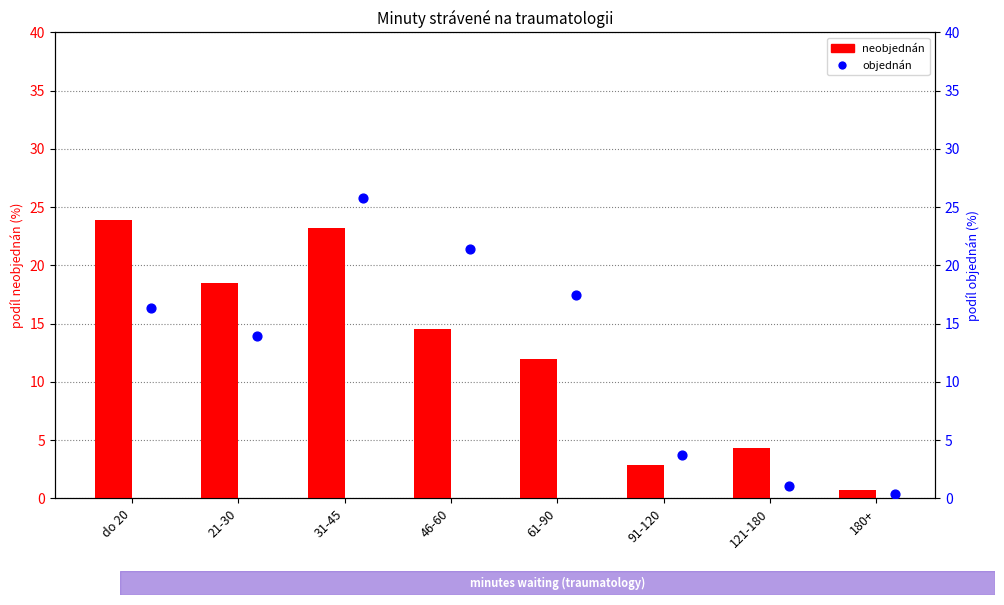

At how many categories does at least one series exceed 5?

5